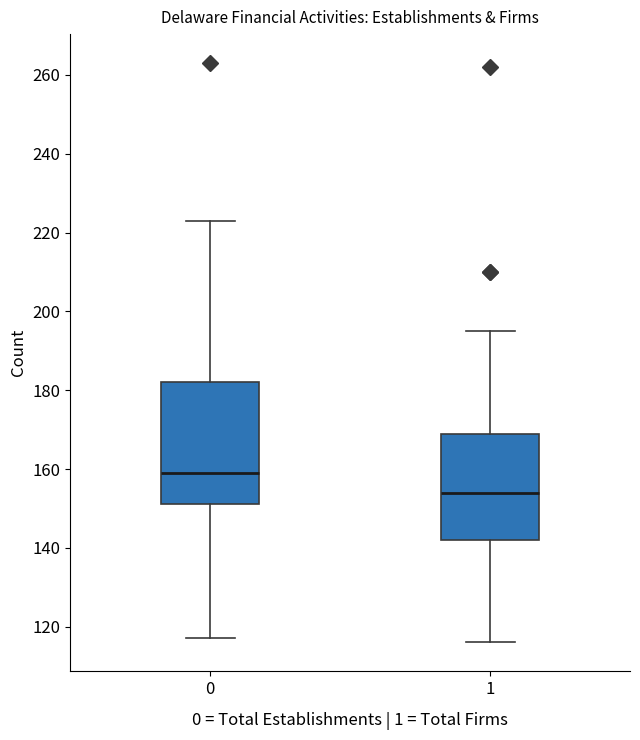

Where does the upper whisker of the box at x = 0 end on the y-axis? The values are not printed on the chart, so give them approximately, as read against the axis.

224